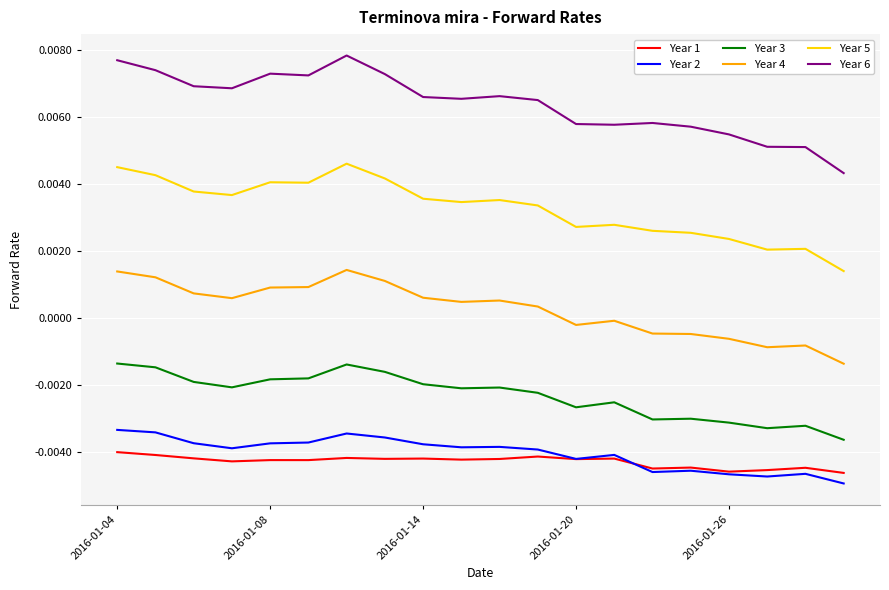

Which series has the largest range (max minus min)?

Year 6